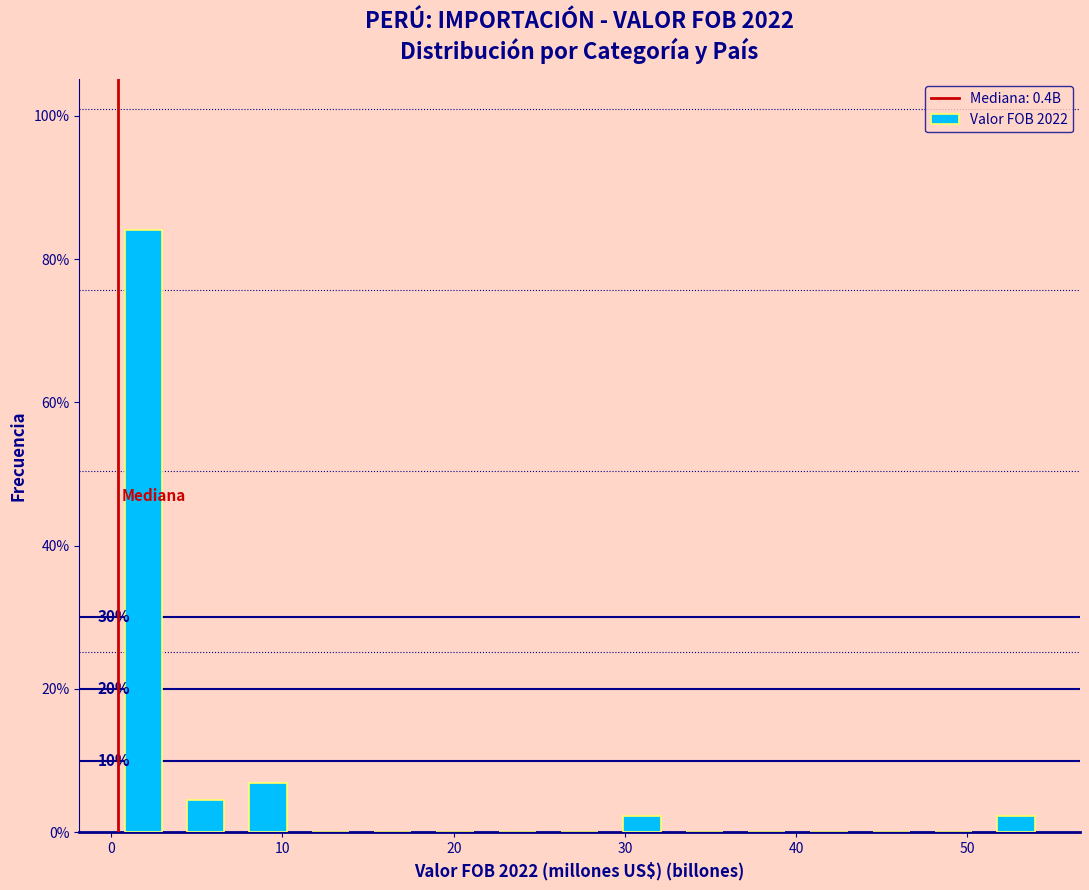

Around what value on the x-axis is the tallest bar? Give the approximate position of its centre, as read against the axis.

2